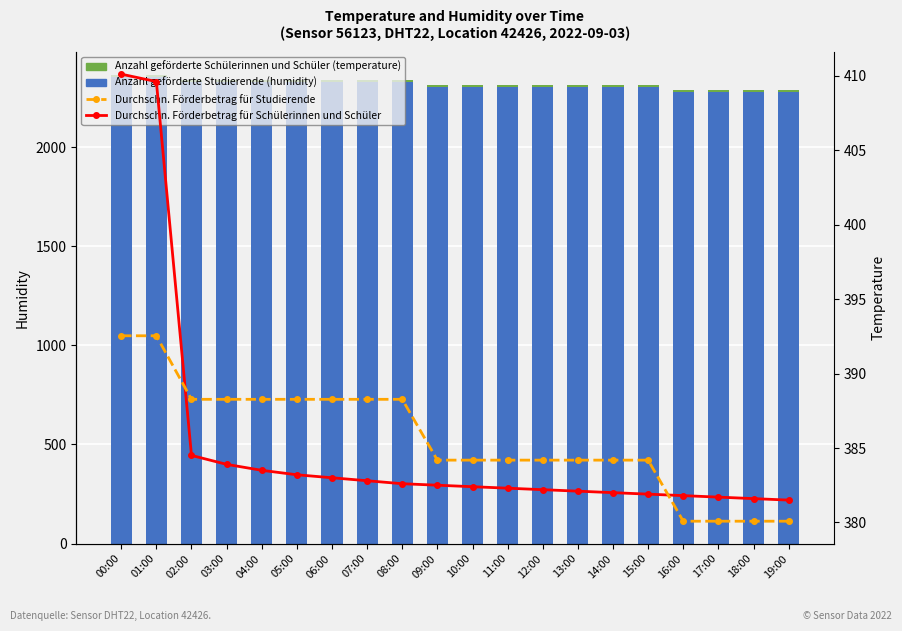

The Durchschn. Förderbetrag für Schülerinnen und Schüler (temperature) series shows 241.5 at 08:00. True or false?

False